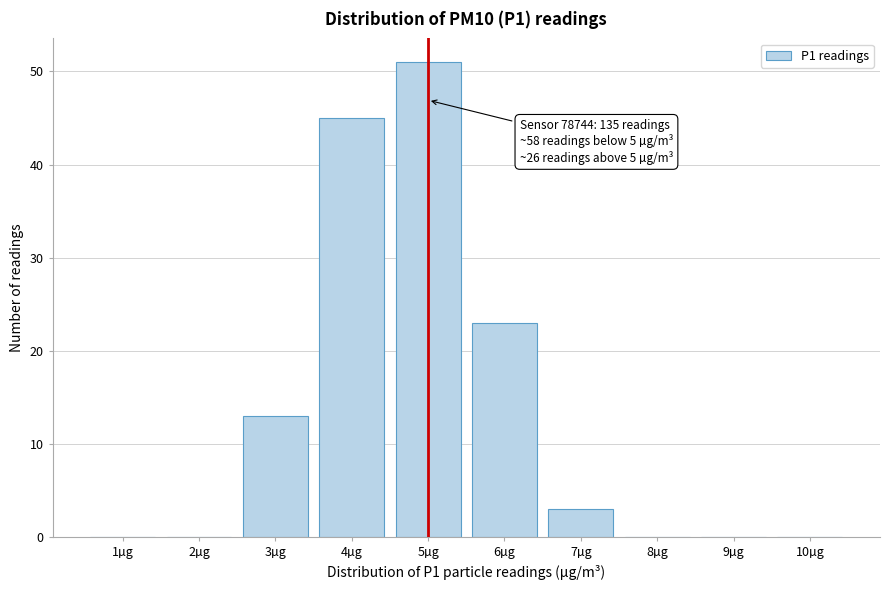

Reading left to right, list all the values displayed in this chart.

1µg=0	2µg=0	3µg=13	4µg=45	5µg=51	6µg=23	7µg=3	8µg=0	9µg=0	10µg=0